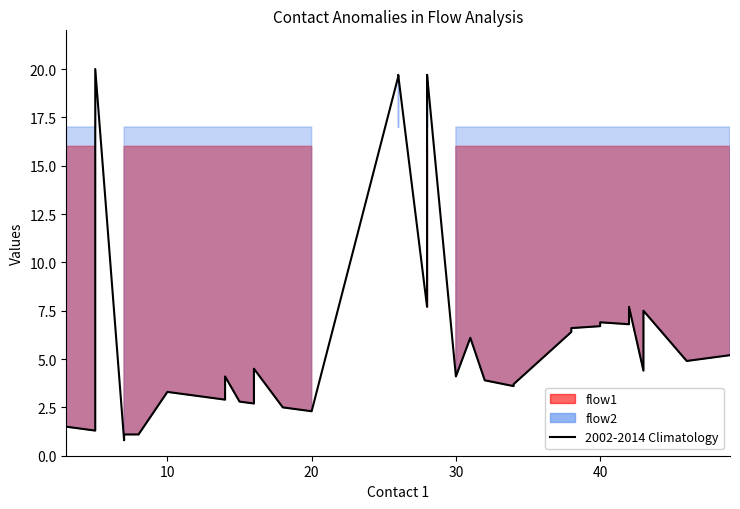

Reading left to right, extract all data points from this chart.

1.5	1.3	20.0	0.8	1.1	1.1	3.3	3.1	2.9	4.1	2.8	2.7	4.5	2.5	2.3	19.6	19.7	7.7	19.4	19.5	19.7	4.1	6.1	3.9	3.6	3.7	6.4	6.6	6.7	6.8	6.9	6.8	6.9	7.1	7.7	4.4	7.5	4.9	5.0	5.2